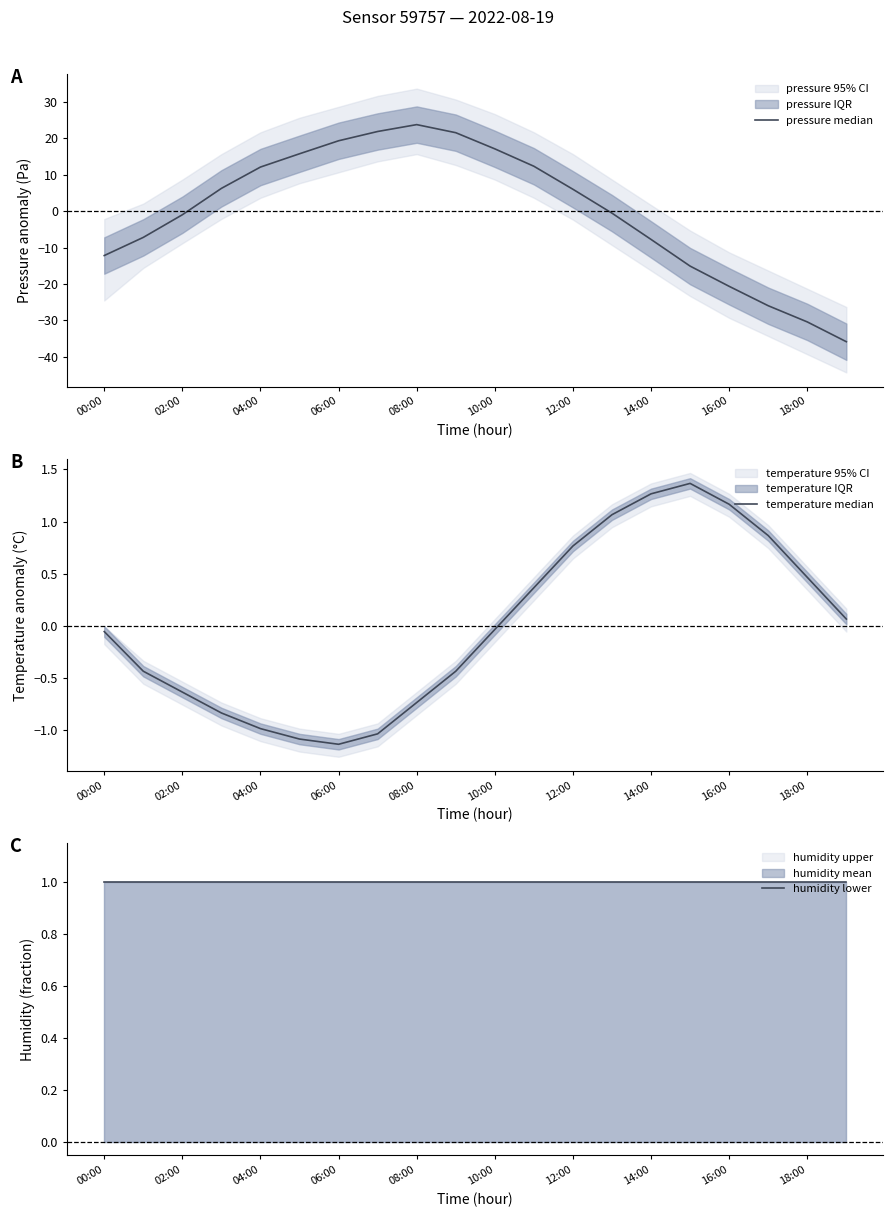

What is the smallest value displayed?

-35.8